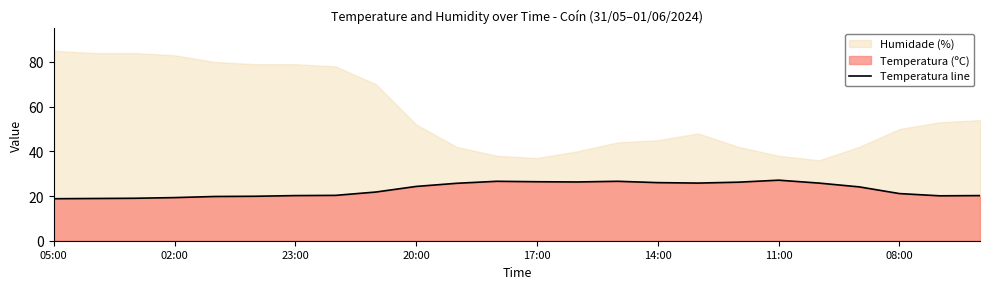

True or false: the data has more than 0 interior local peaks.

True